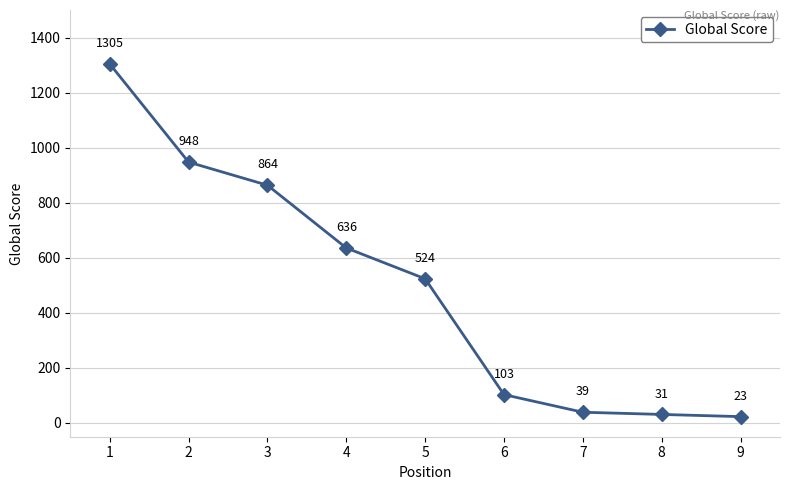

Is it true that the value at 1 is 329?

False